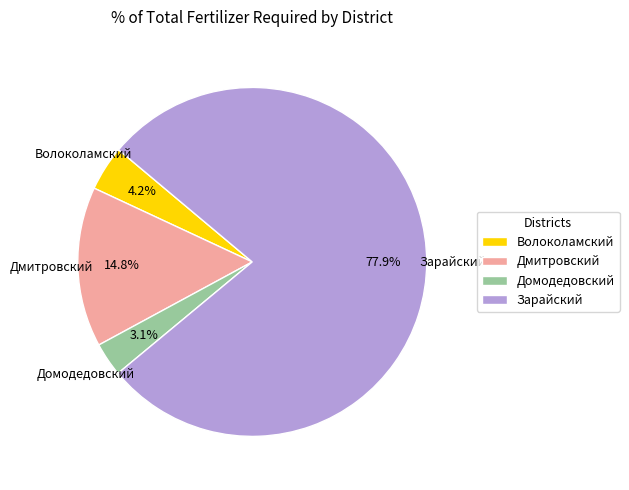

What is the total percentage of Зарайский and Домодедовский?

81.0%